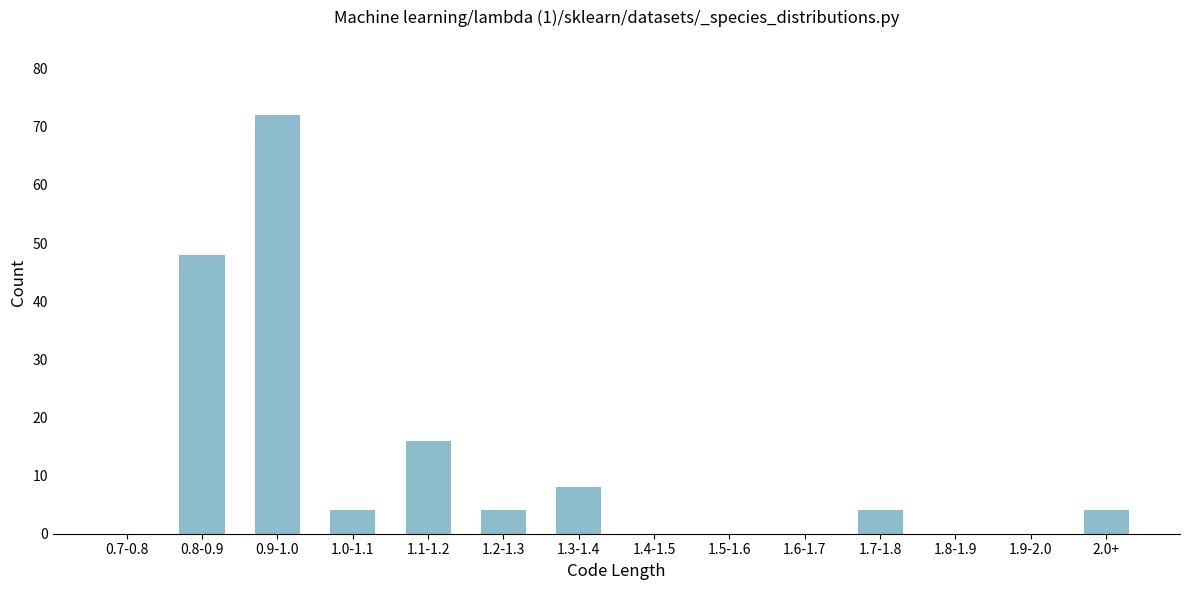

Reading left to right, extract all data points from this chart.

0.7-0.8=0	0.8-0.9=48	0.9-1.0=72	1.0-1.1=4	1.1-1.2=16	1.2-1.3=4	1.3-1.4=8	1.4-1.5=0	1.5-1.6=0	1.6-1.7=0	1.7-1.8=4	1.8-1.9=0	1.9-2.0=0	2.0+=4